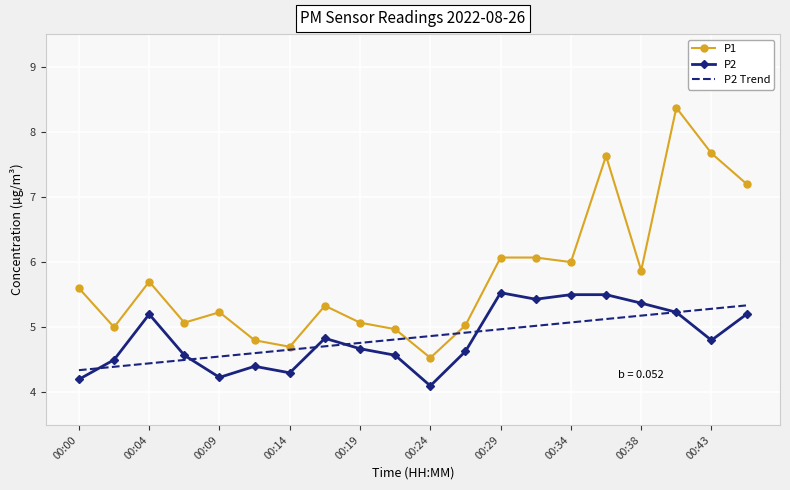

Which series has the largest total across all categories?

P1